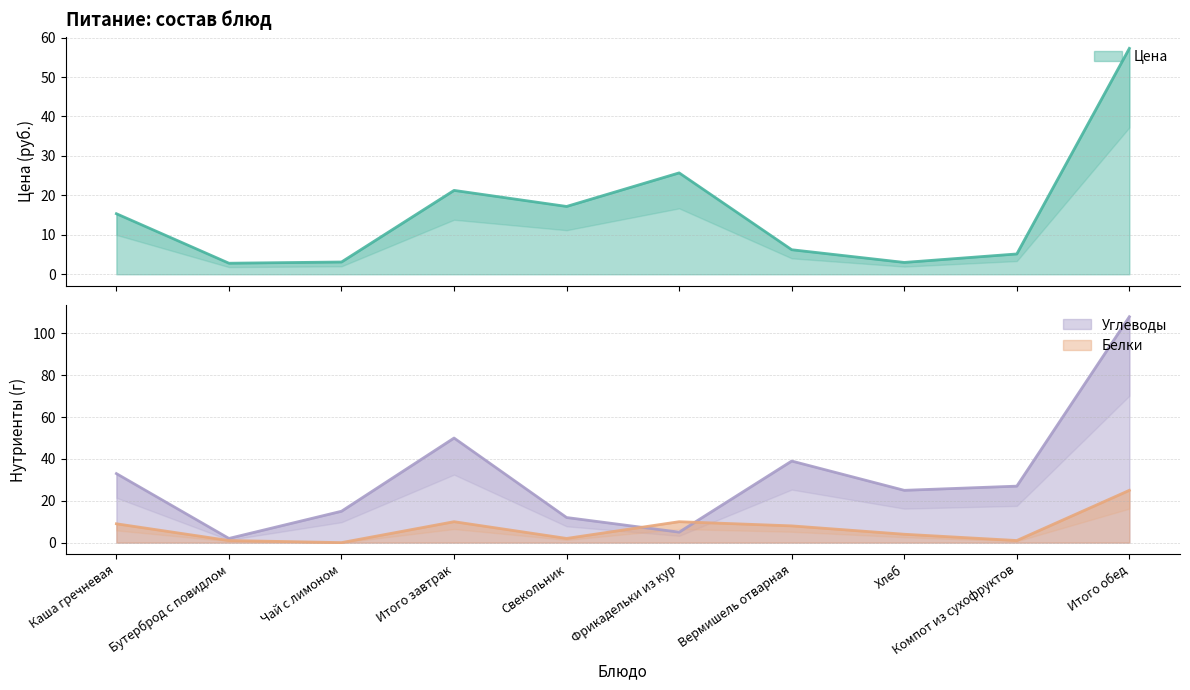

The Белки series shows 5.3 at Хлеб. True or false?

False